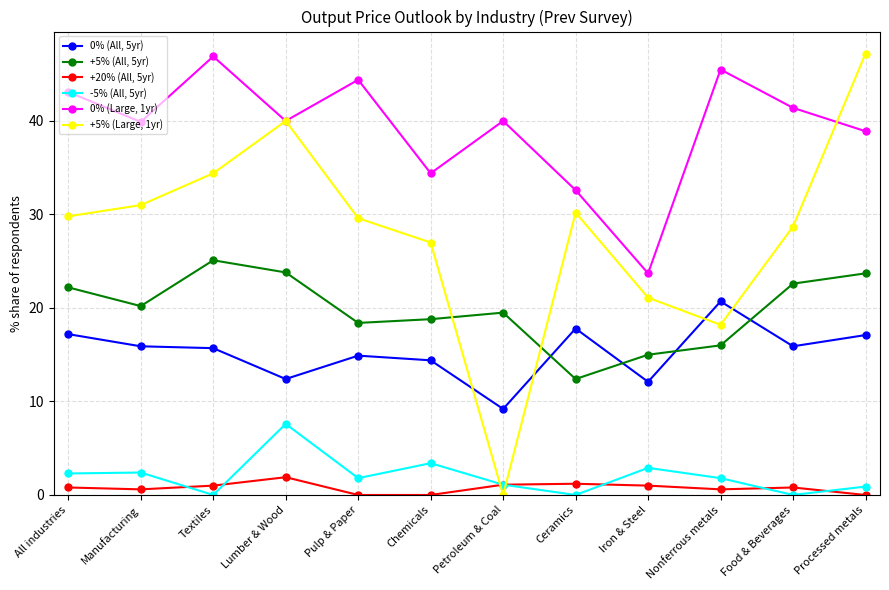

At Iron & Steel, list the series in order from largest to smallest.

0% (Large, 1yr), +5% (Large, 1yr), +5% (All, 5yr), 0% (All, 5yr), -5% (All, 5yr), +20% (All, 5yr)